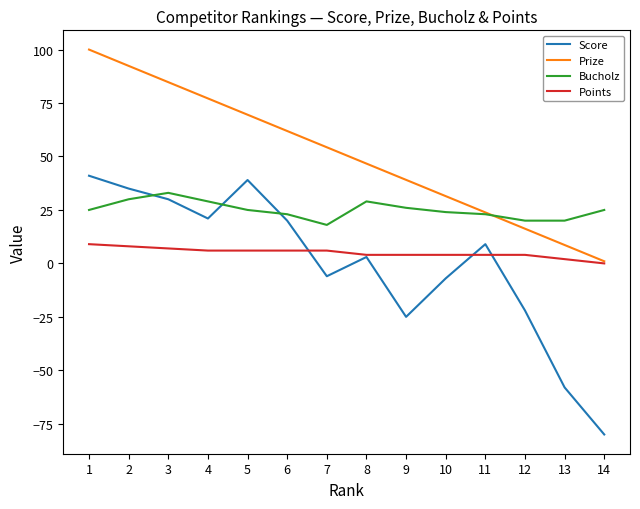

At which category is the sum across all series the highest?

1